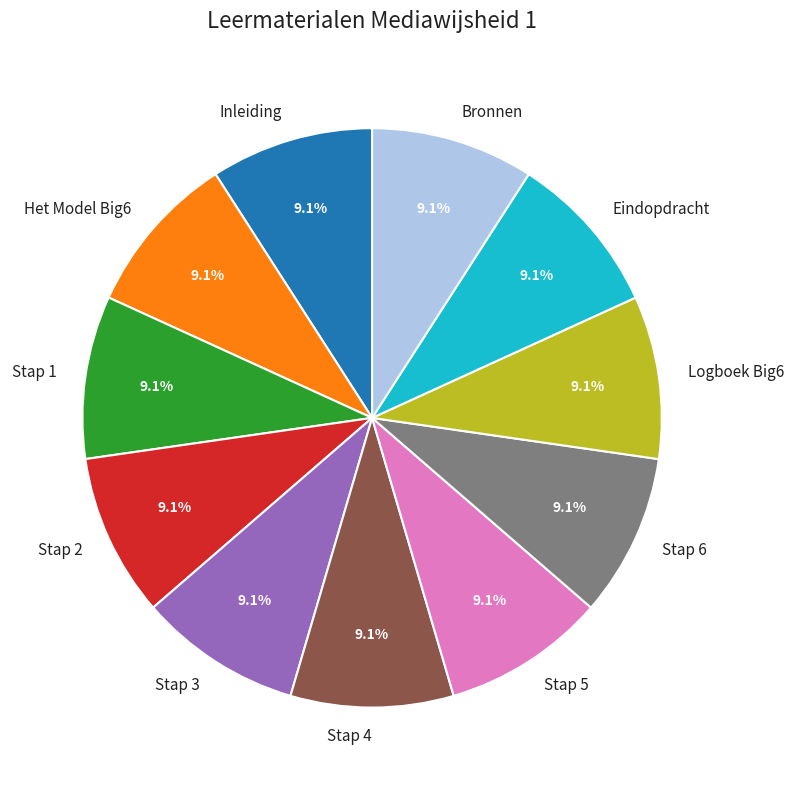

The Eindopdracht slice represents 15% of the pie. True or false?

False